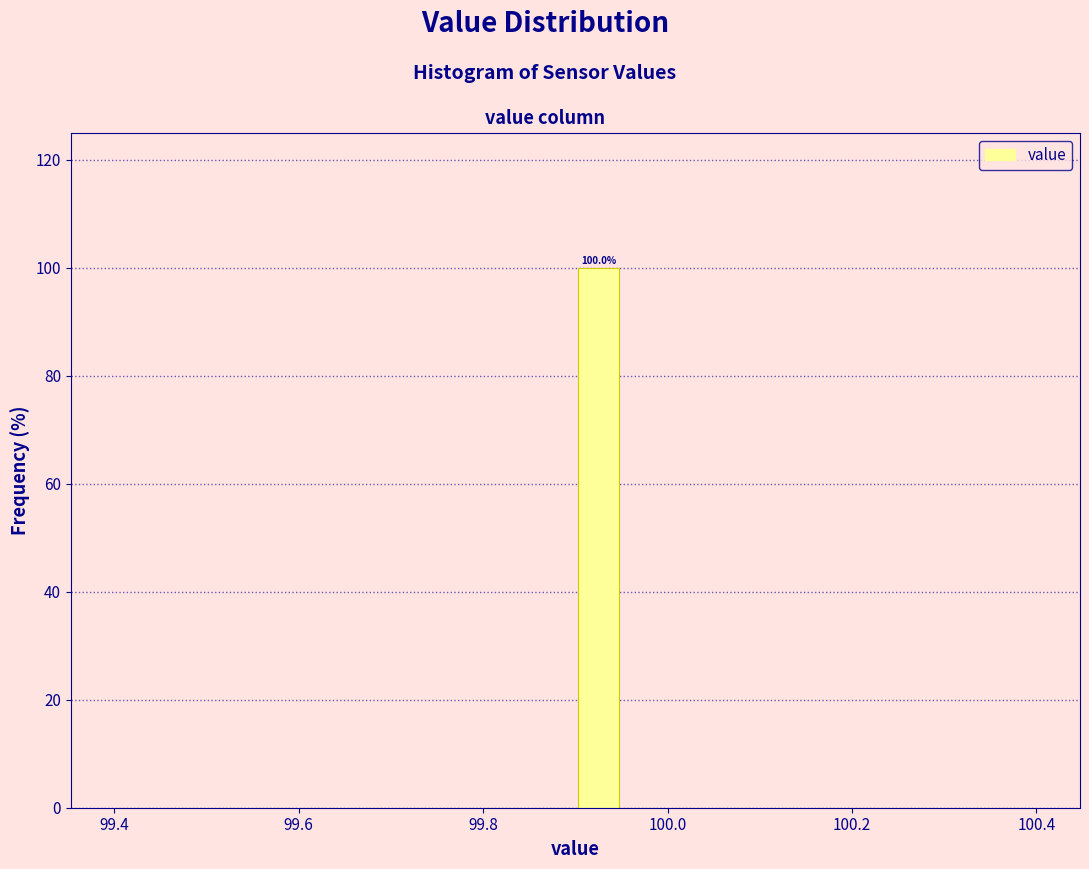

Around what value on the x-axis is the tallest bar? Give the approximate position of its centre, as read against the axis.

99.92